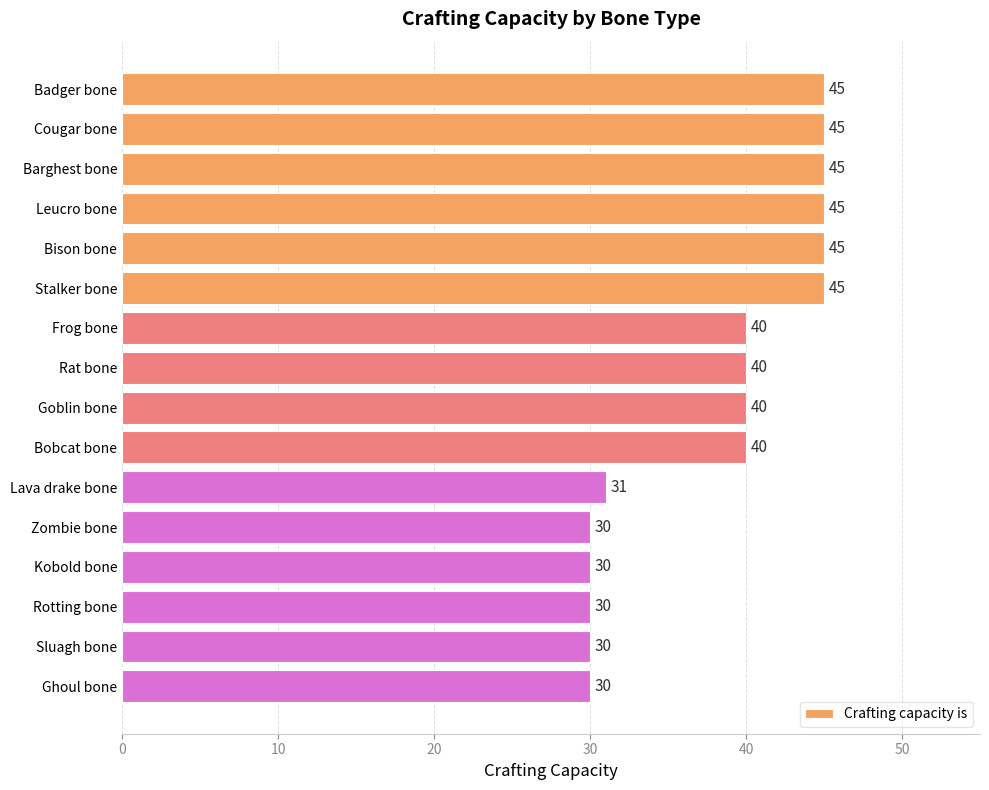

What is the difference between the maximum and minimum values?

15